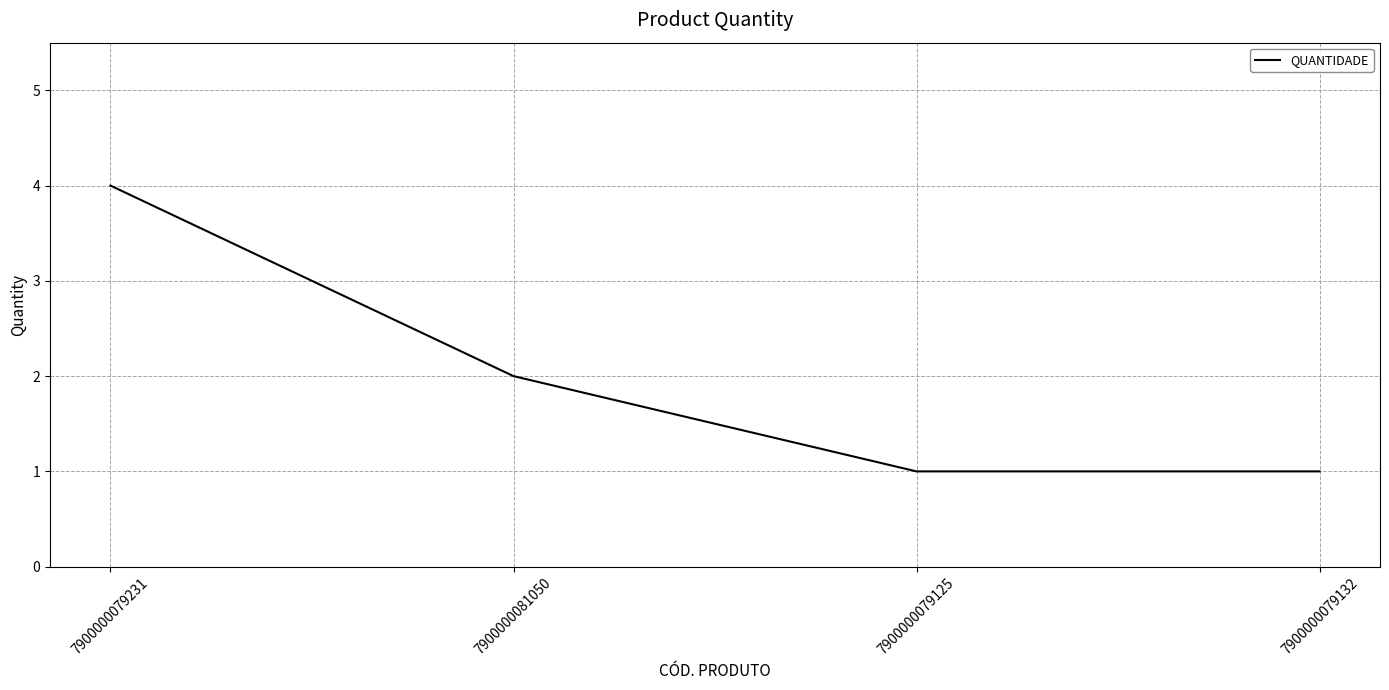

Reading right to left, list all the values displayed in this chart.

7900000079132=1	7900000079125=1	7900000081050=2	7900000079231=4